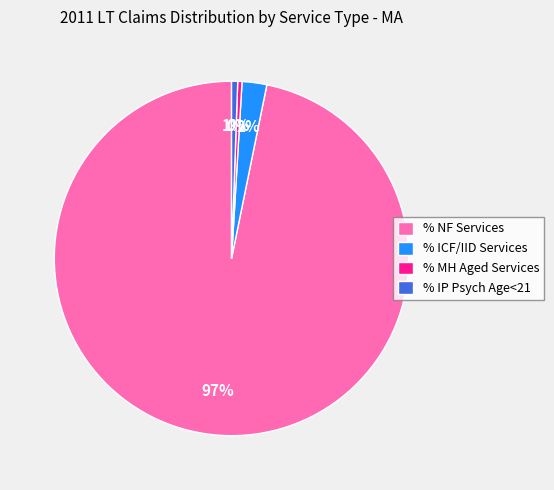

Between % ICF/IID Services and % MH Aged Services, which is larger?

% ICF/IID Services